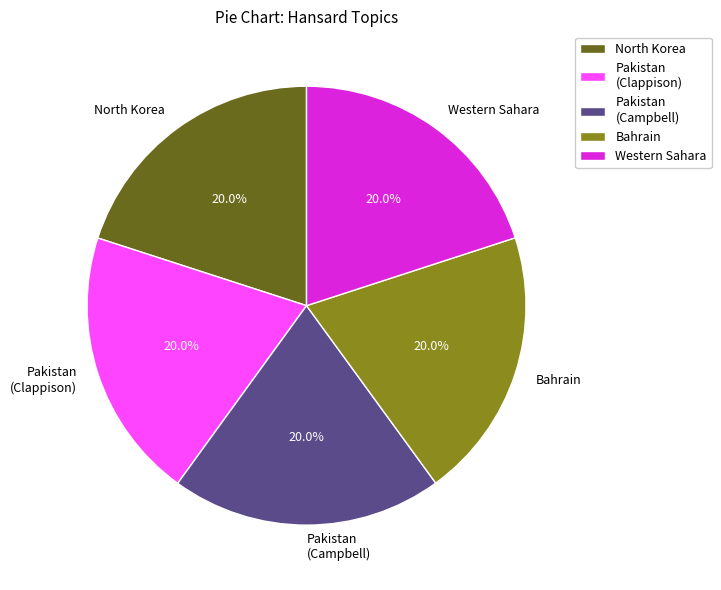

To the nearest percent, what is the average slice percentage?

20%